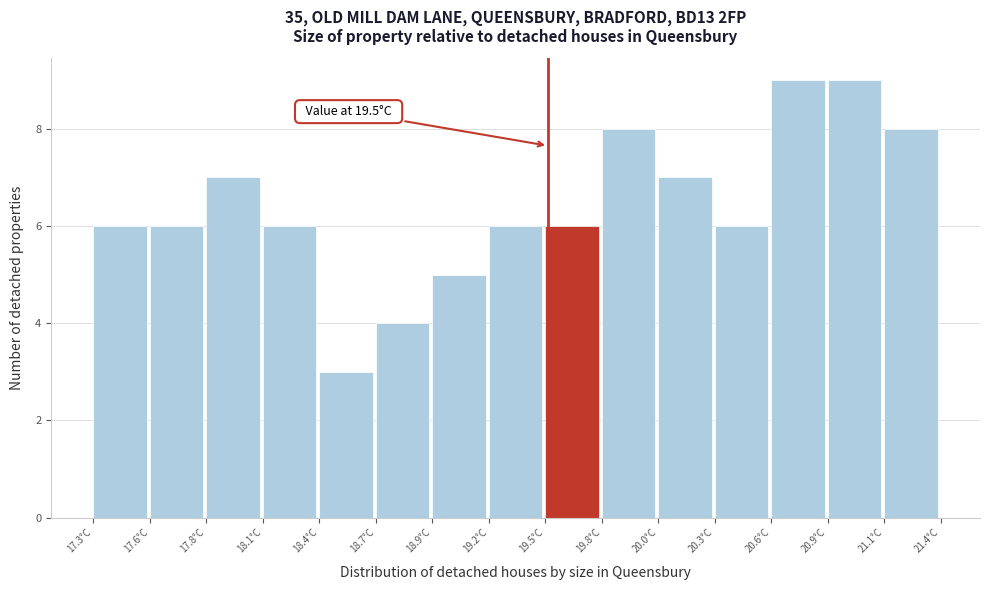

Reading left to right, what are all the values shown in this chart?

17.3°C=6	17.6°C=6	17.8°C=7	18.1°C=6	18.4°C=3	18.7°C=4	18.9°C=5	19.2°C=6	19.5°C=6	19.8°C=8	20.0°C=7	20.3°C=6	20.6°C=9	20.9°C=9	21.1°C=8